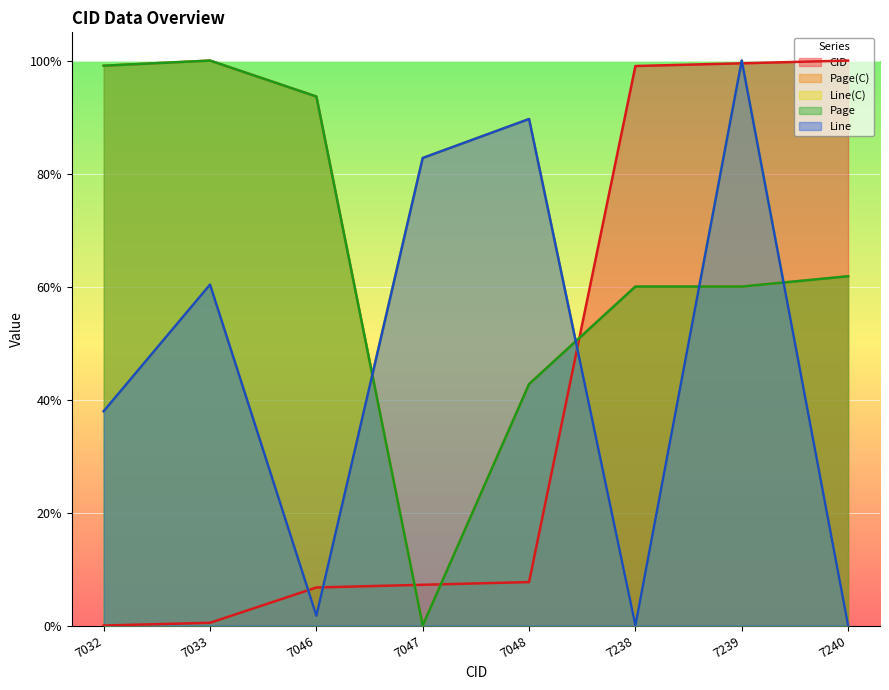

How many interior local valleys does the Page series have?

1